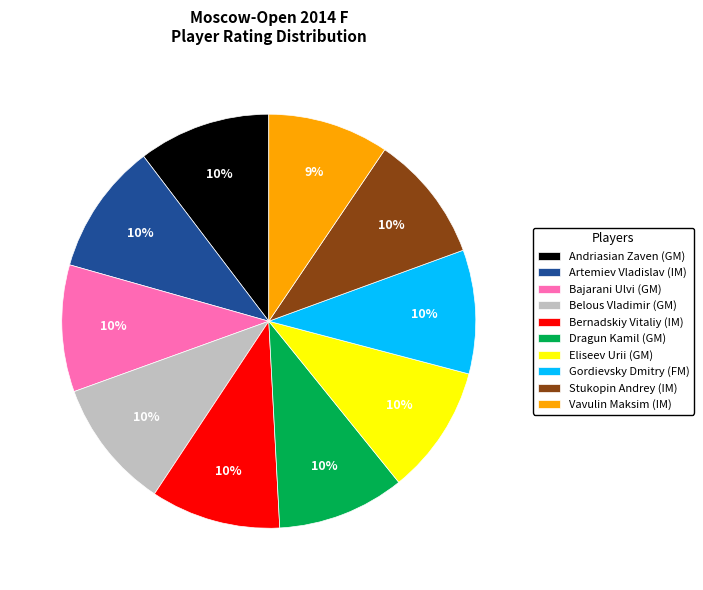

Is it true that Dragun Kamil (GM) is 10% of the pie?

True